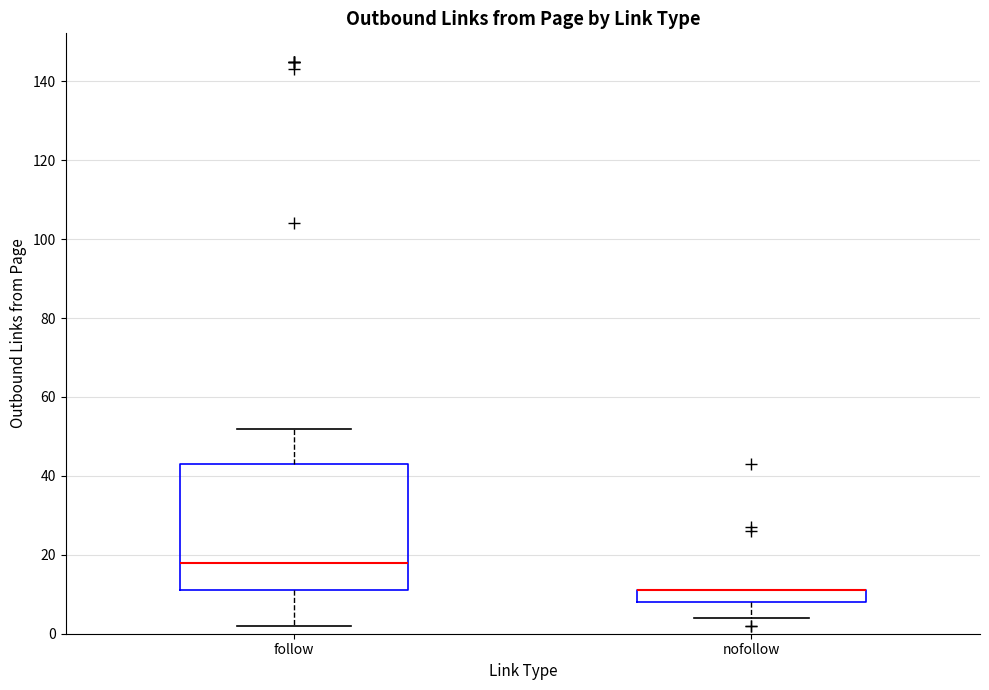

Reading left to right, transcribe this box plot: for each box, give where its median line is, the range the box spans, and where its two whiskers end, as read against the y-axis. The values are not printed on the chart, so give them approximately, as read against the axis.

follow: median 18, box 12 to 44, whiskers 2 to 52
nofollow: median 12 (drawn on the box's upper edge), box 8 to 12, whiskers 4 to 12